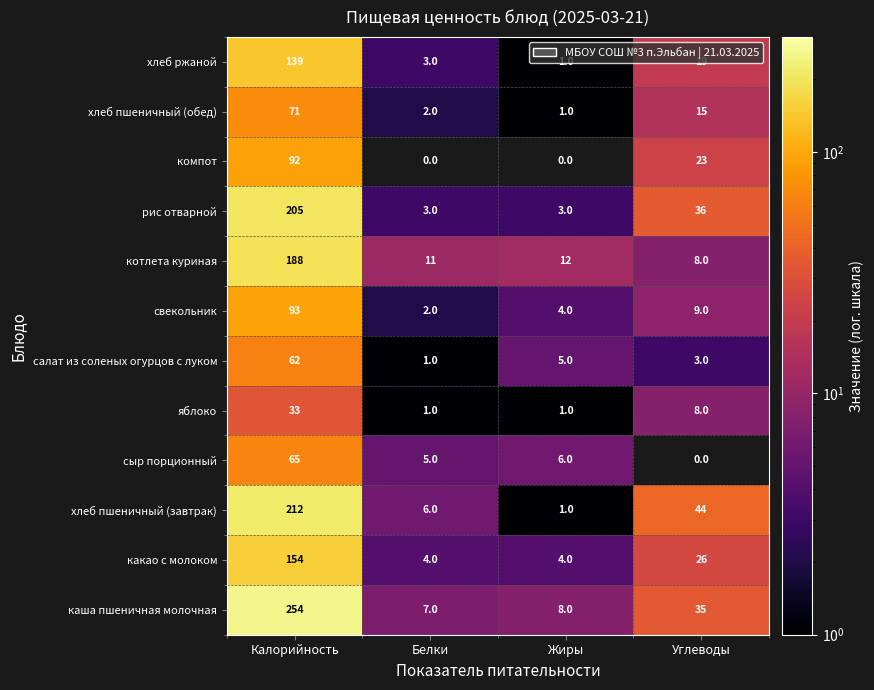

Count the number of data series in this chart.

12